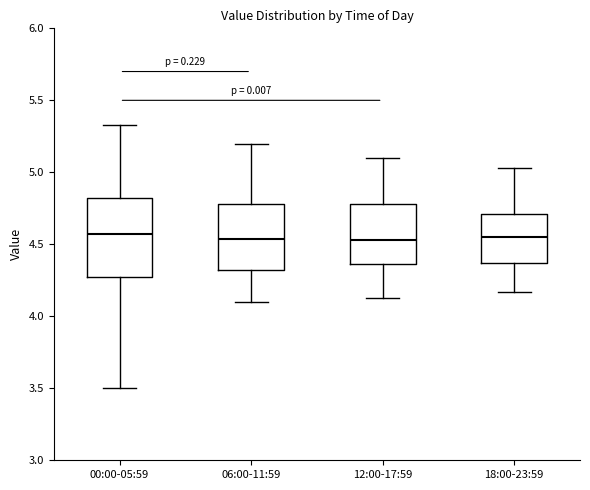

Which box is the tallest, from its lower edge to its upper edge?

00:00-05:59